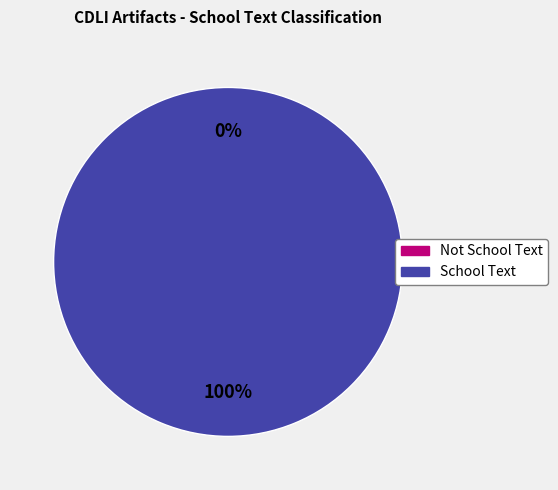

Is it true that Not School Text is 9% of the pie?

False